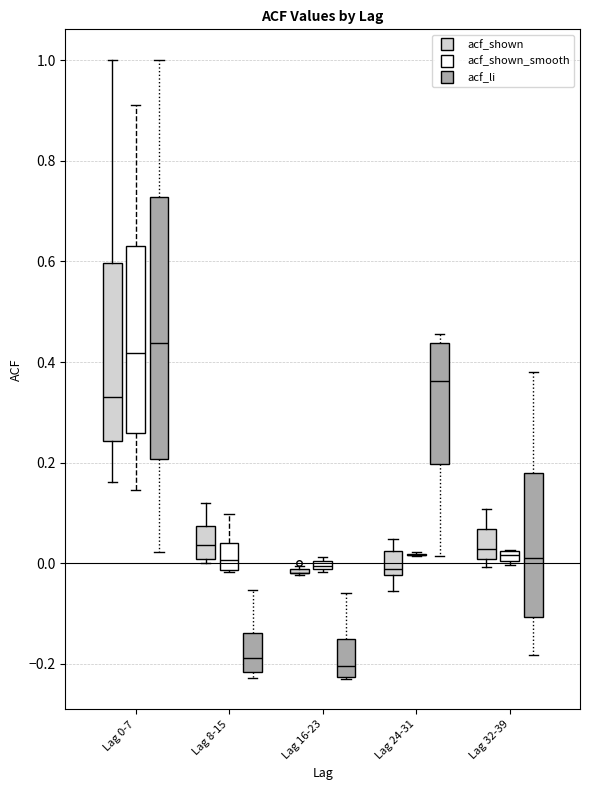

Where is the lower edge of the box for Lag 0-7 (acf_shown_smooth) on the y-axis? The values are not printed on the chart, so give them approximately, as read against the axis.

0.26